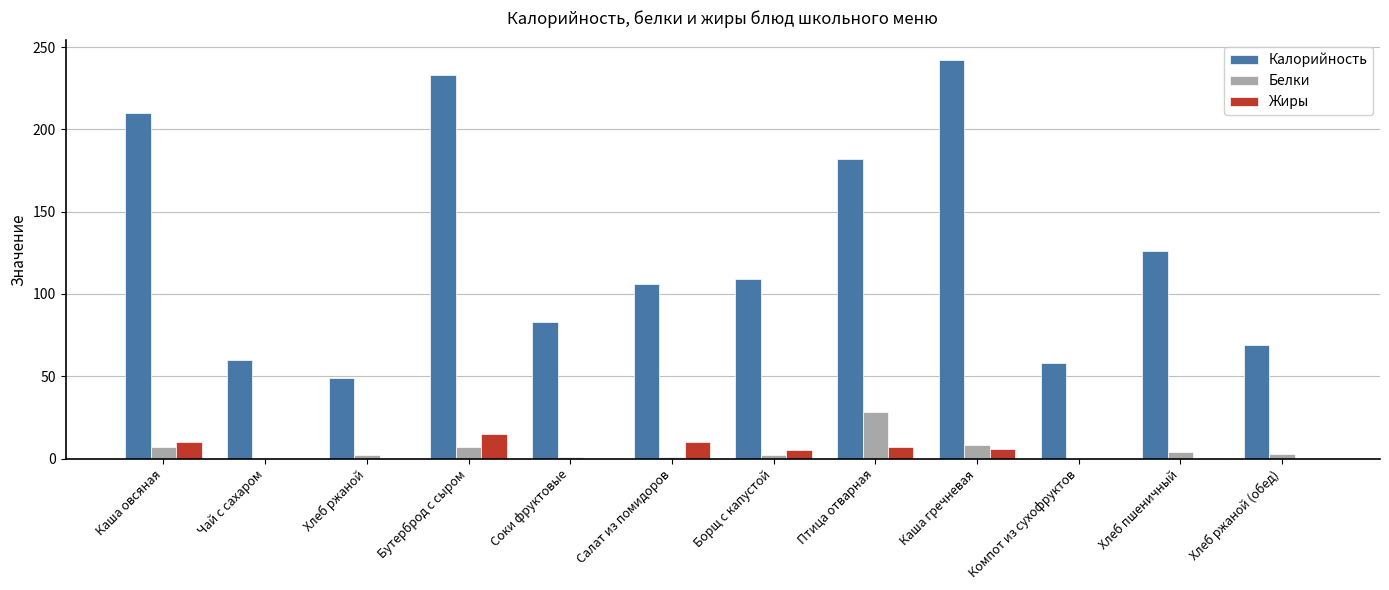

What is the total value across all series at Хлеб ржаной (обед)?

72